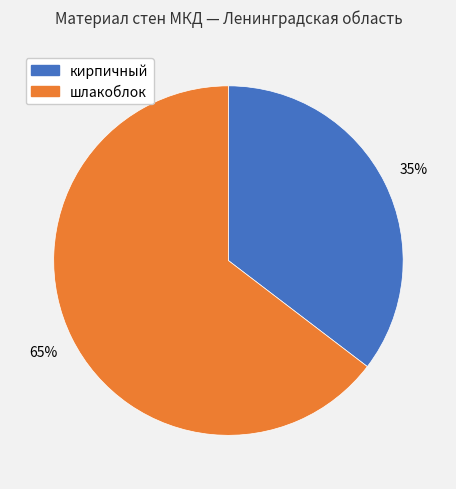

How many slices are in this pie chart?

2